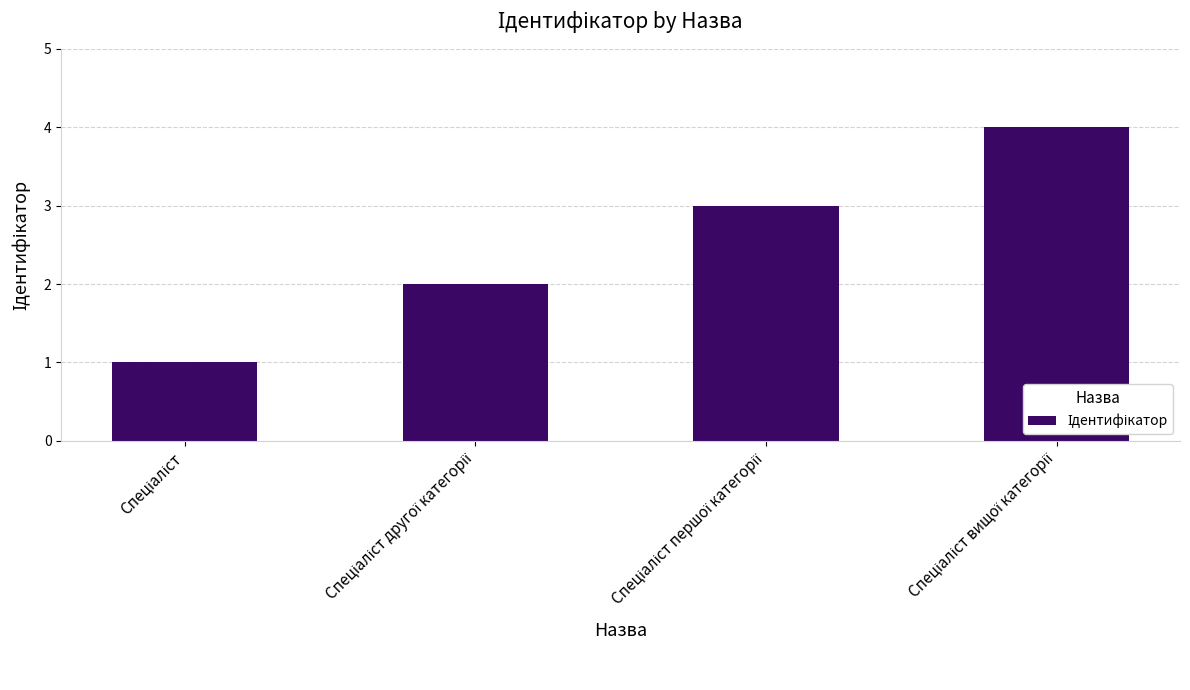

What is the difference between the maximum and minimum values?

3